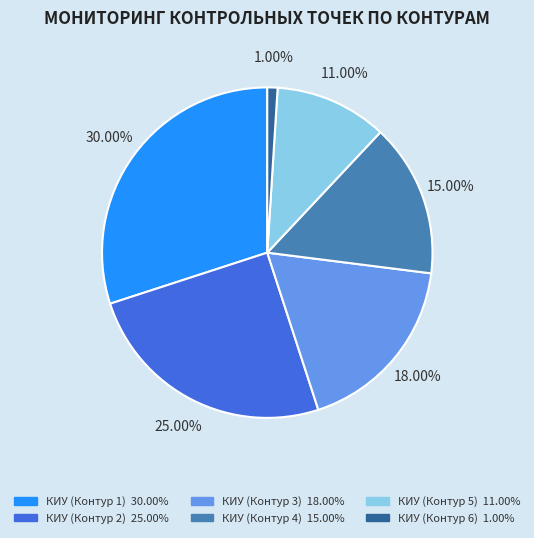

True or false: КИУ (Контур 5) accounts for 11% of the total.

True